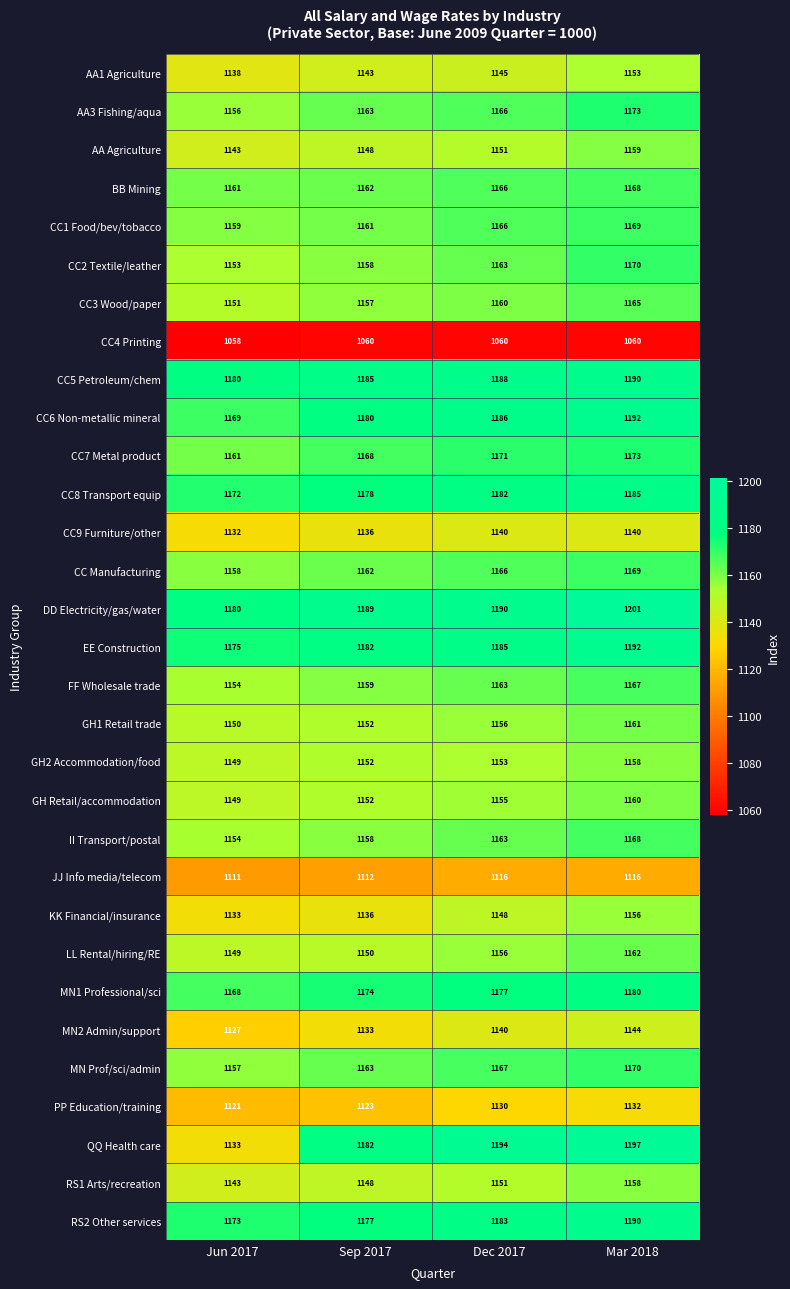

At which category is the sum across all series the highest?

Mar 2018